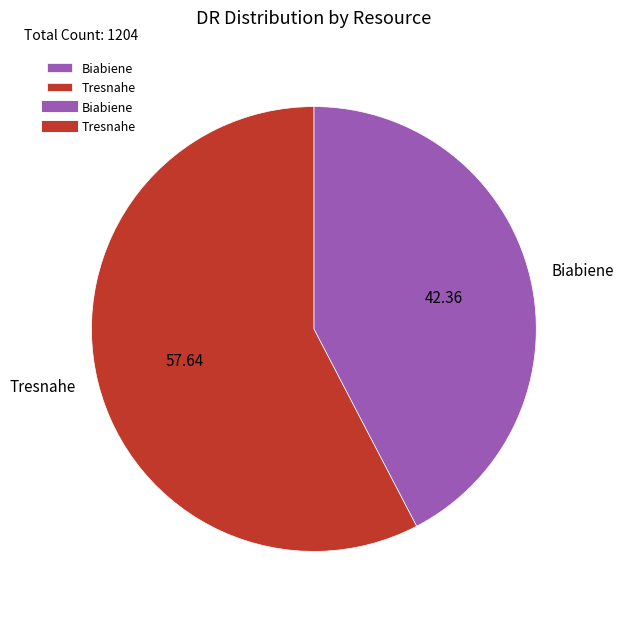

Approximately how many times larger is the value at Tresnahe compared to Biabiene?

1.4